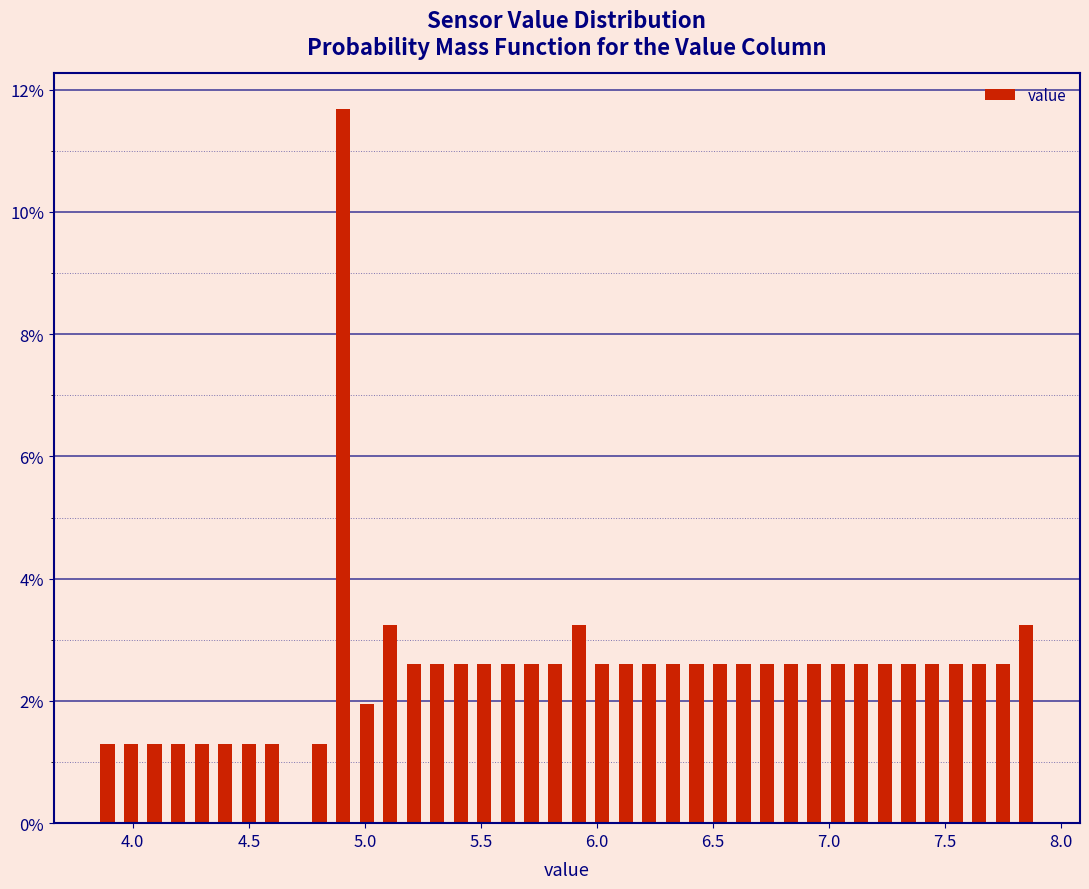

Read against the x-axis, roughly where is the centre of the tallest bar?

4.90